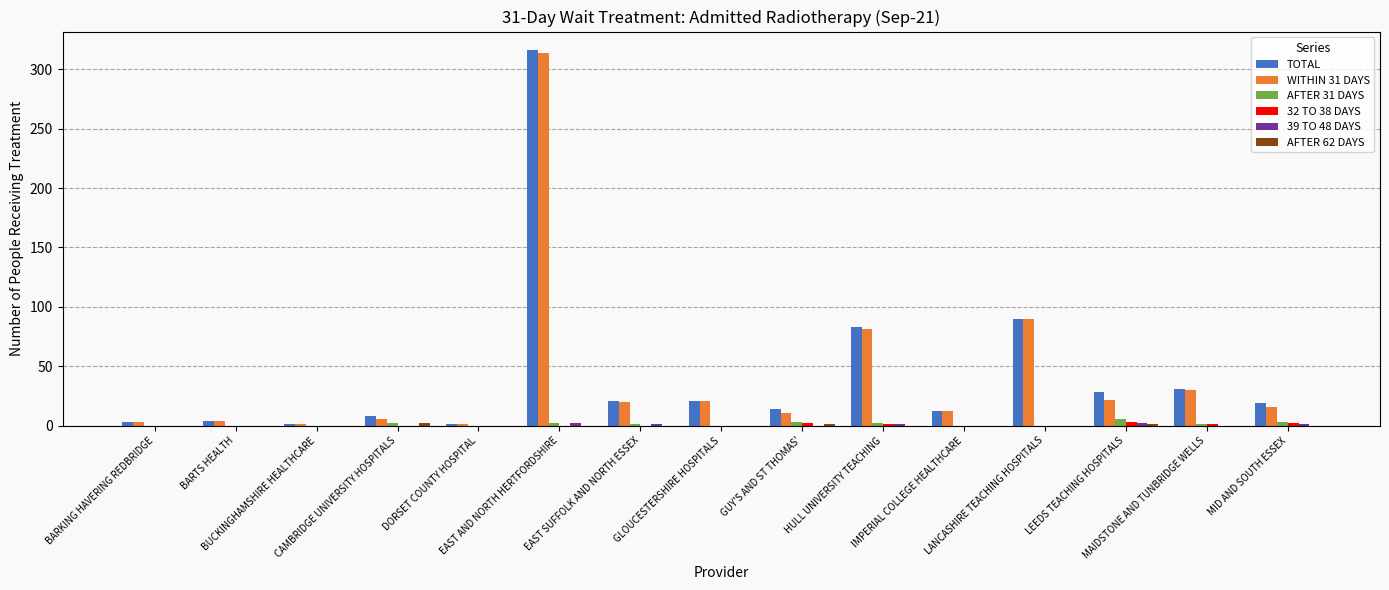

At which label is TOTAL closest to 158?

LANCASHIRE TEACHING HOSPITALS